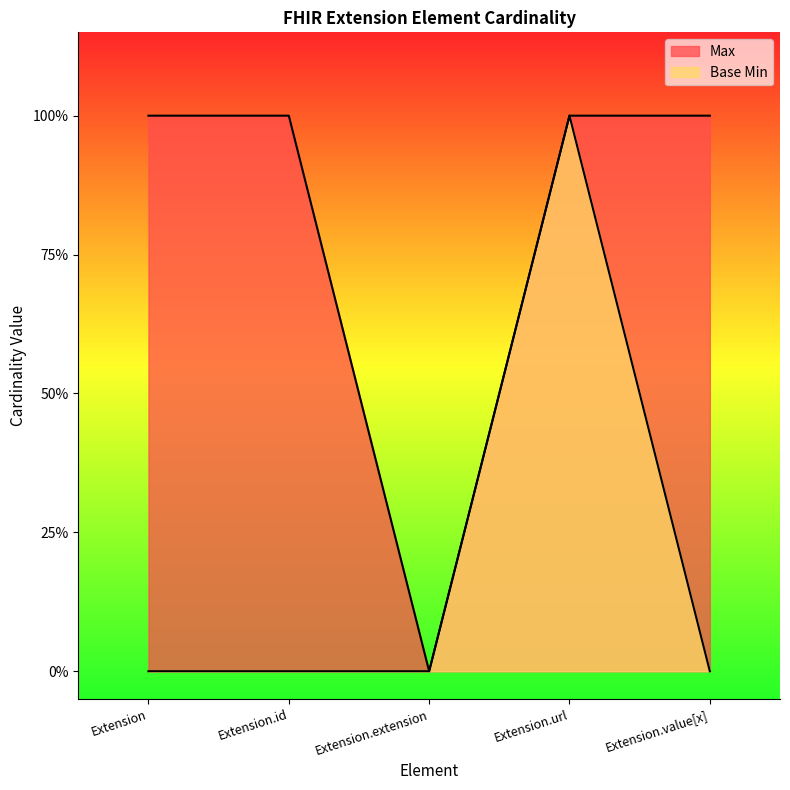

Rank the series at Extension.id from lowest to highest value.

Base Min, Max